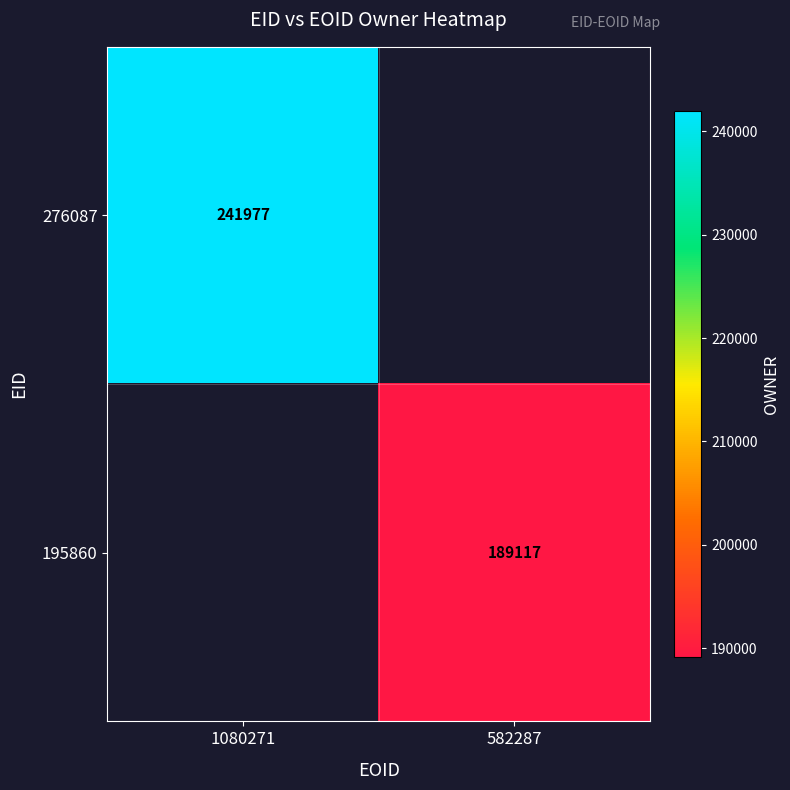

The 276087 series shows 365077 at 1080271. True or false?

False